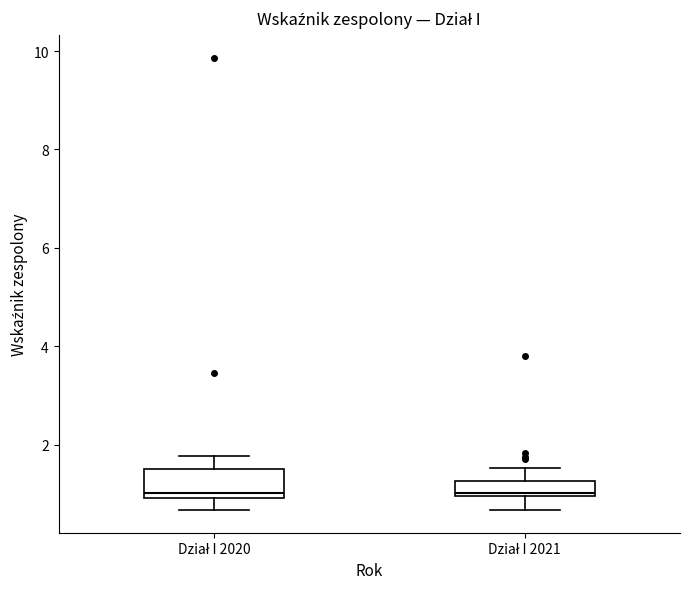

Where does the upper whisker of the box for Dział I 2020 end on the y-axis? The values are not printed on the chart, so give them approximately, as read against the axis.

1.8